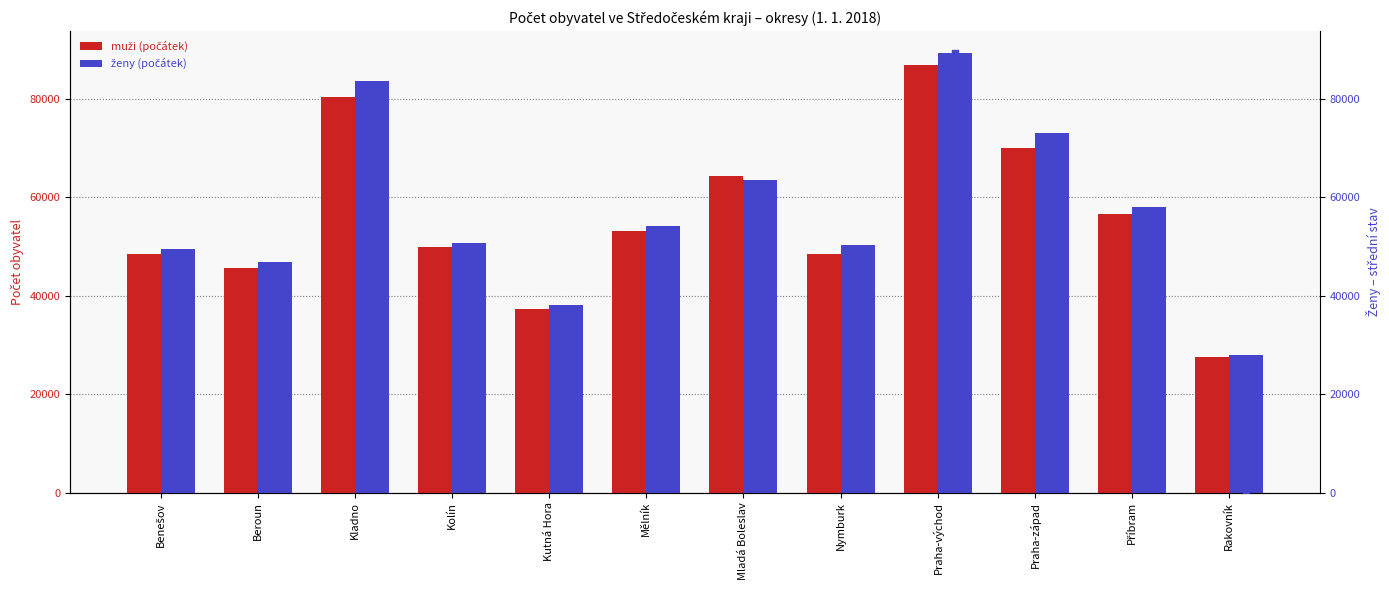

Which series has the largest Y range (max minus min)?

ženy (normalizováno)